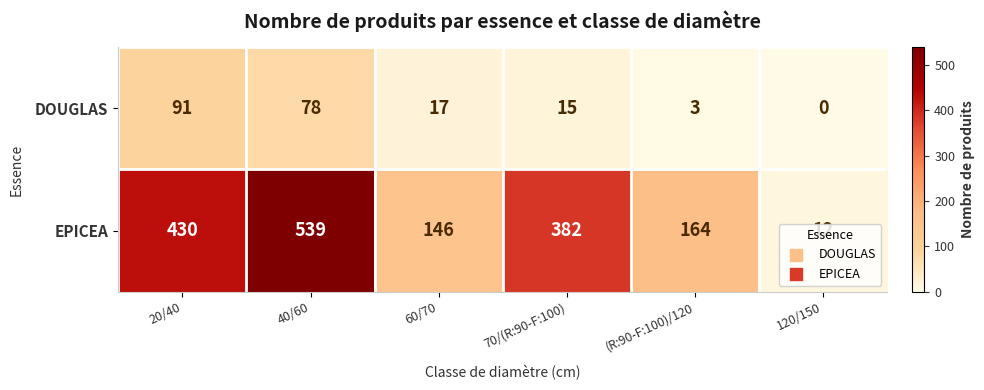

What is the total value across all series at 60/70?

163